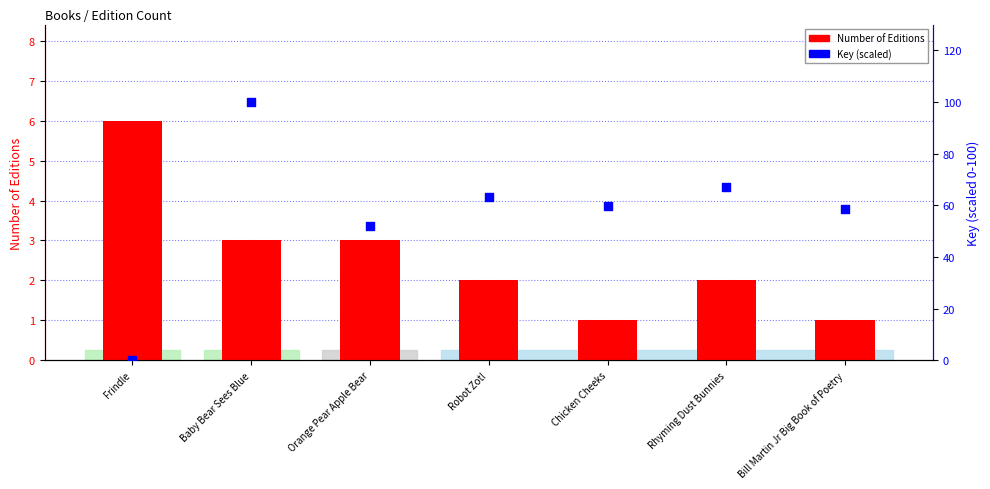

What is the total value across all series at Chicken Cheeks?

60.9